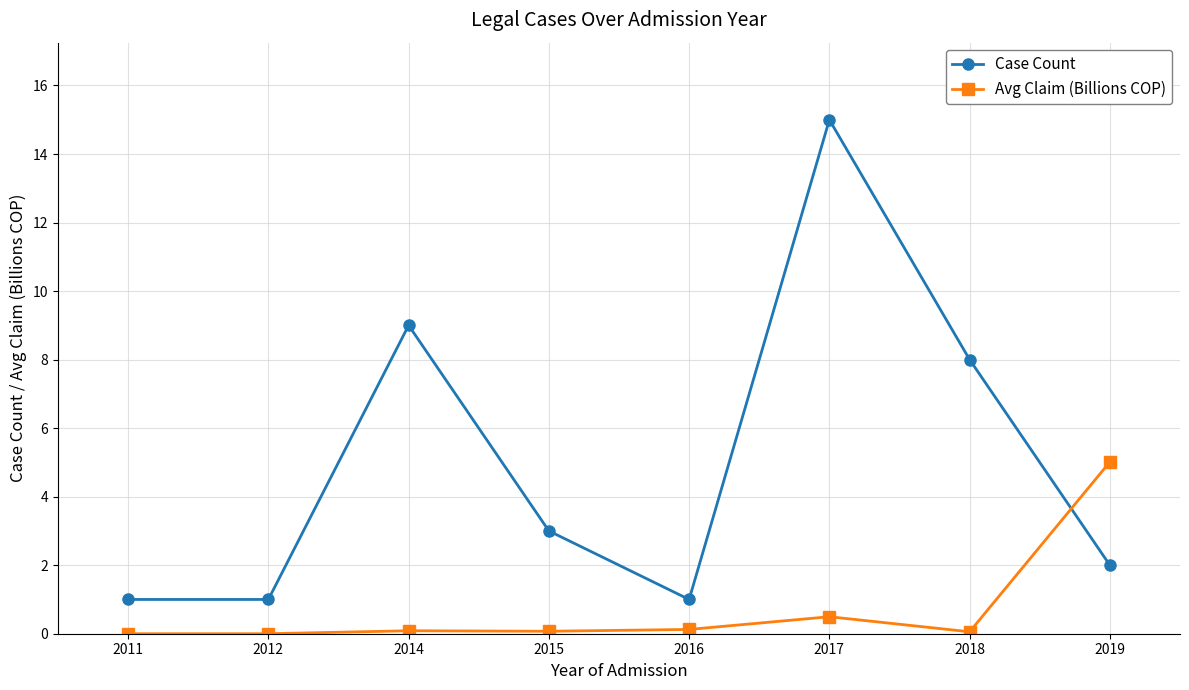

What is the sum of the Avg Claim (Billions COP) values at 2016 and 2012?

0.1